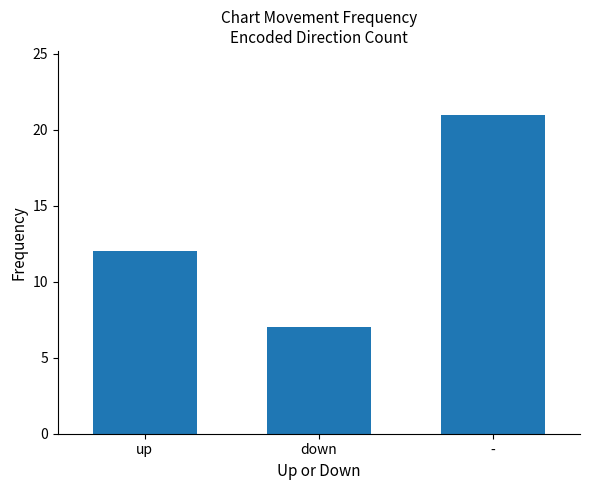

How many data points are less than 12?

1